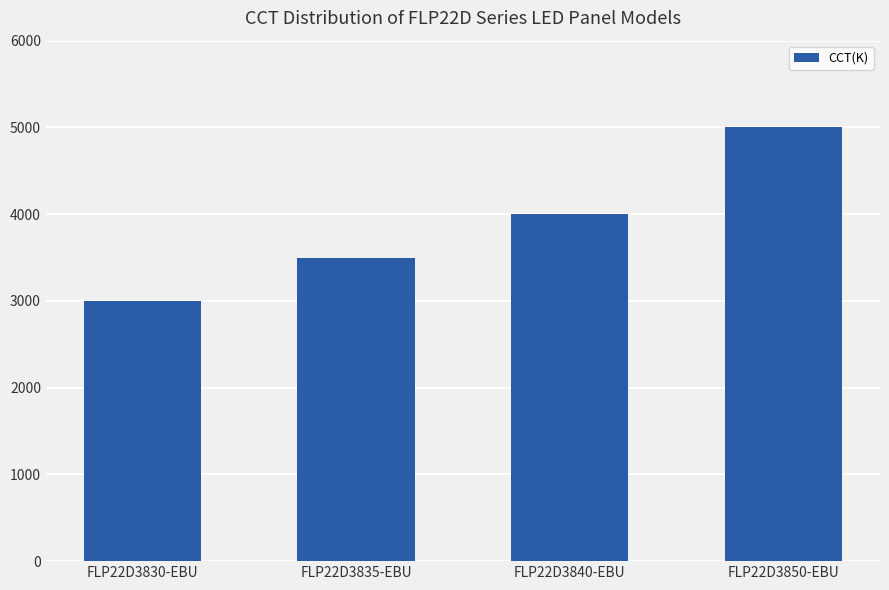

How many data points are less than 4000?

2